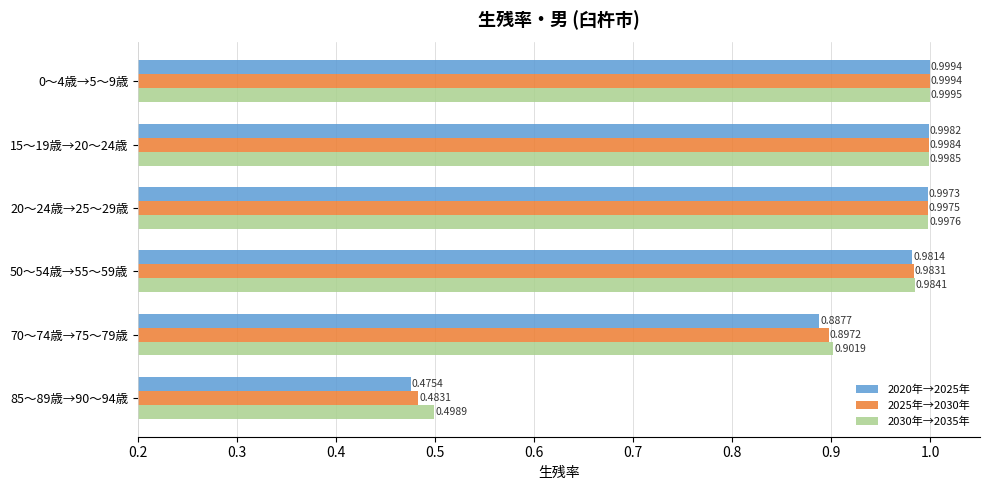

What is the sum of the 2025年→2030年 values at 70～74歳→75～79歳 and 50～54歳→55～59歳?

1.9